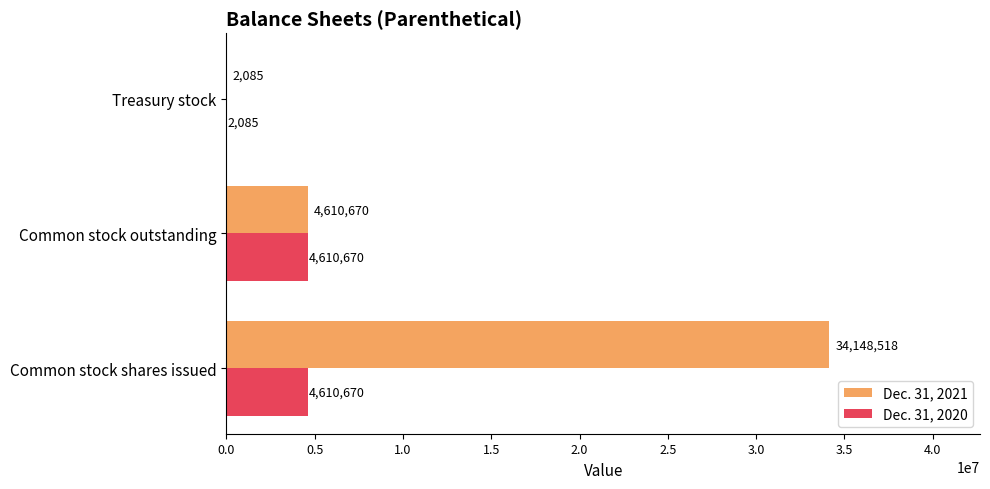

The value of Dec. 31, 2021 at Treasury stock is 2085. True or false?

True